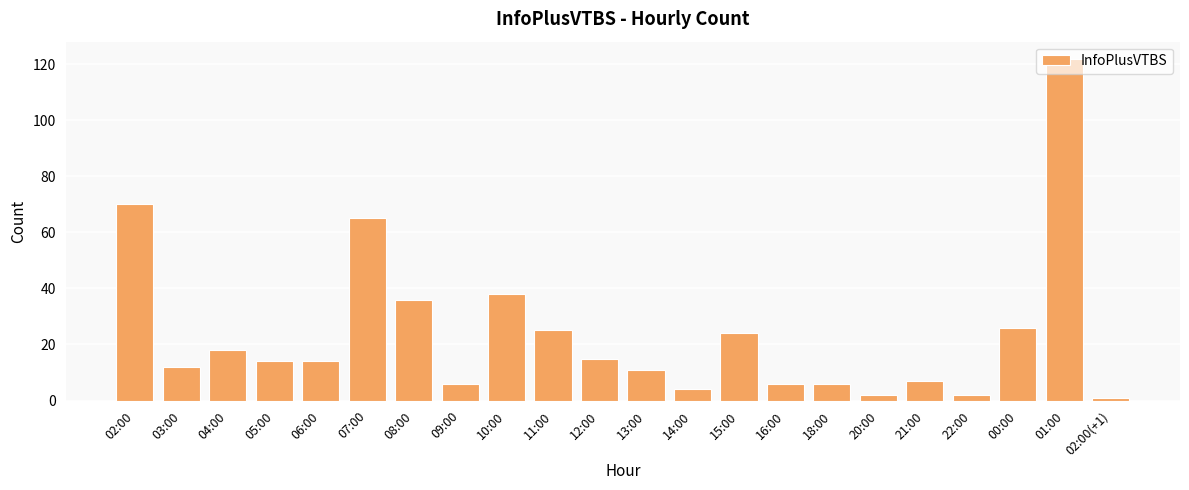

Where does the data first go above 14?

02:00